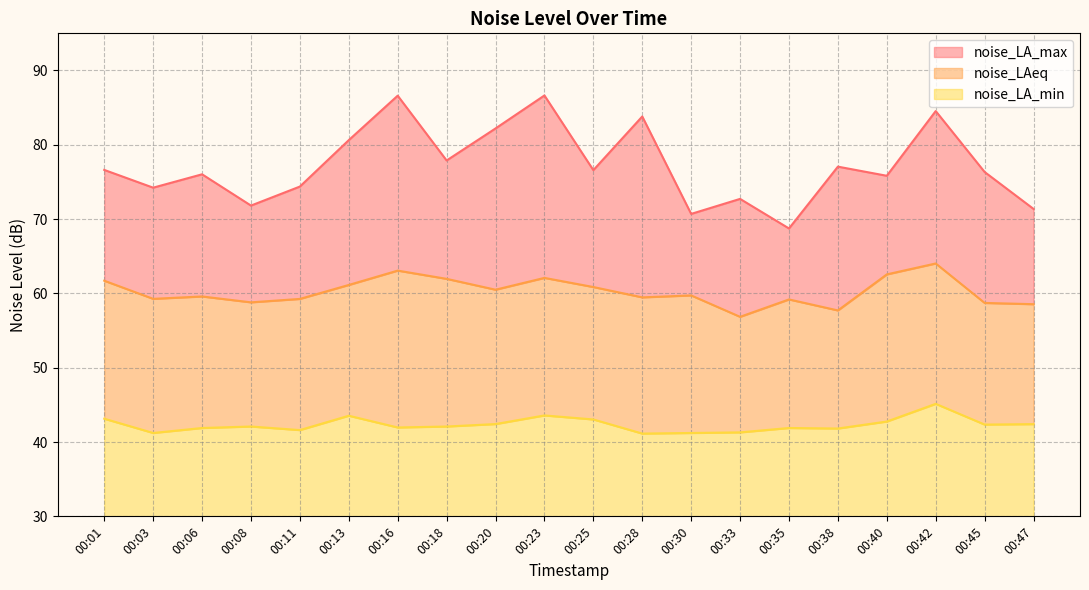

What is the total value across all series at 00:40?

45.8